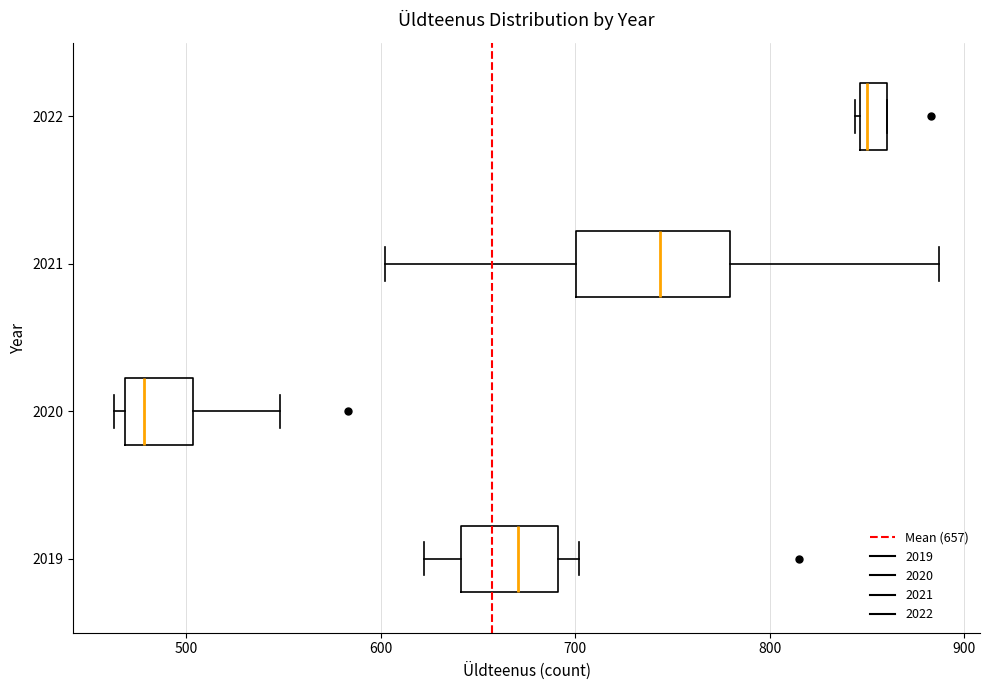

Which box is the widest, from its left edge to its right edge?

2021